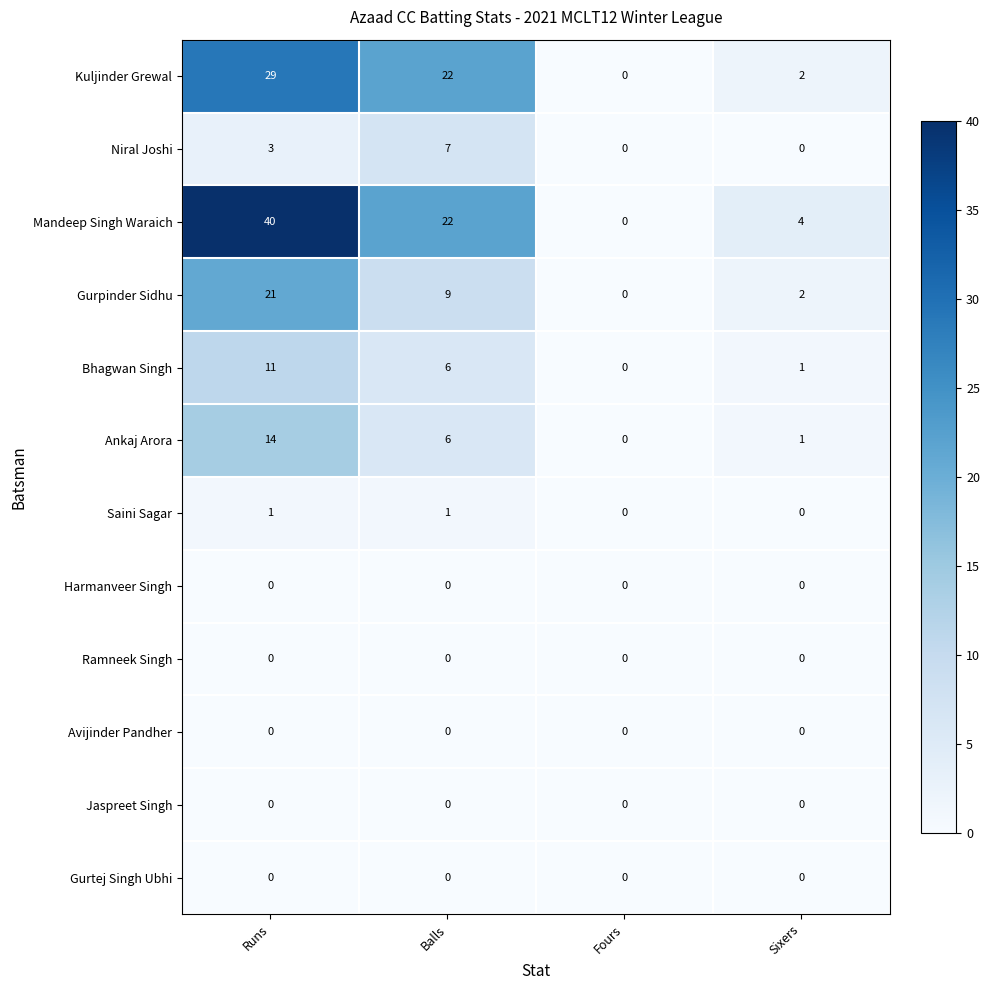

At which category is the sum across all series the highest?

Runs